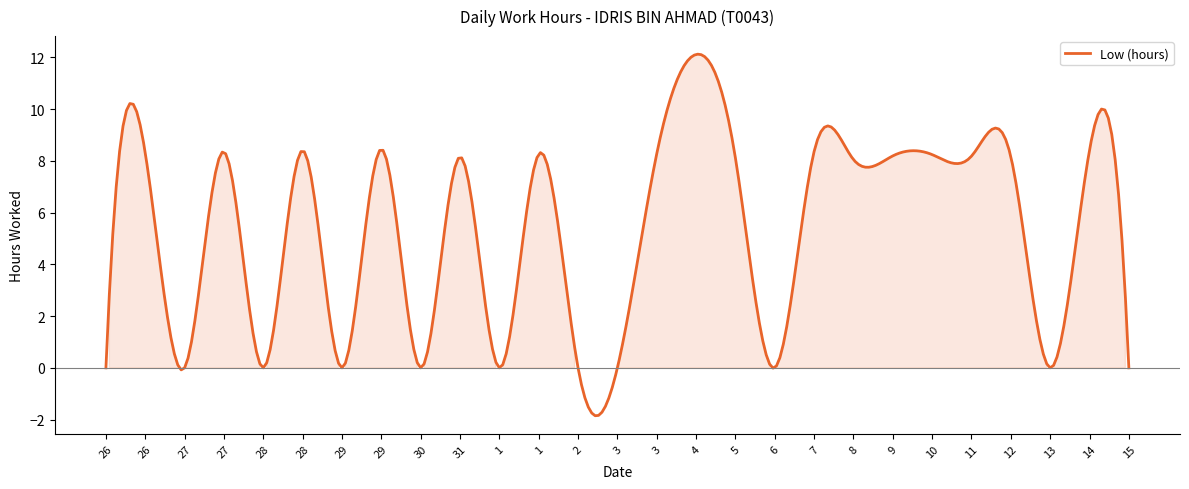

What is the minimum value shown in the chart?

-1.9